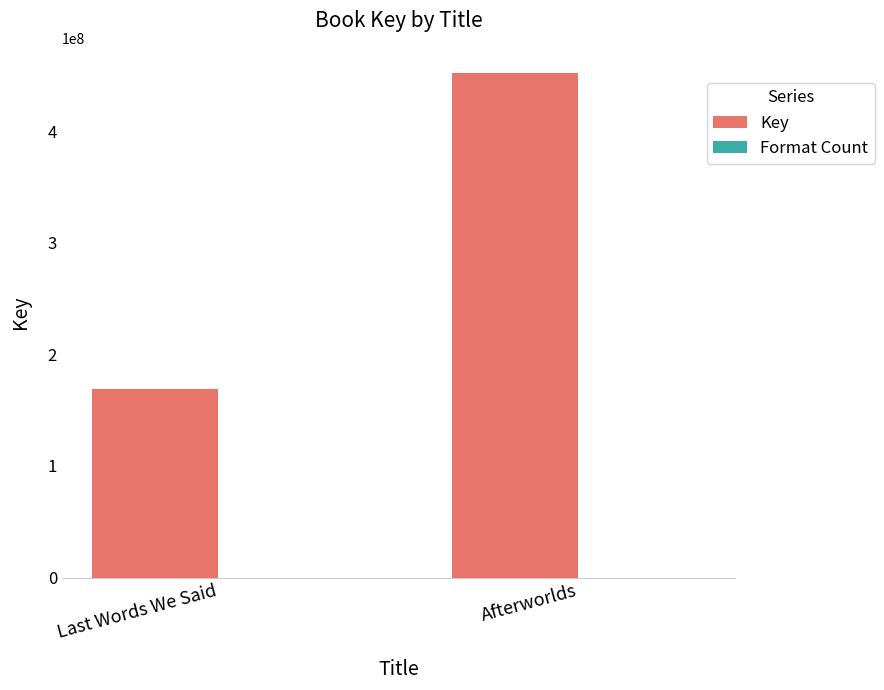

At which category is the sum across all series the highest?

Afterworlds